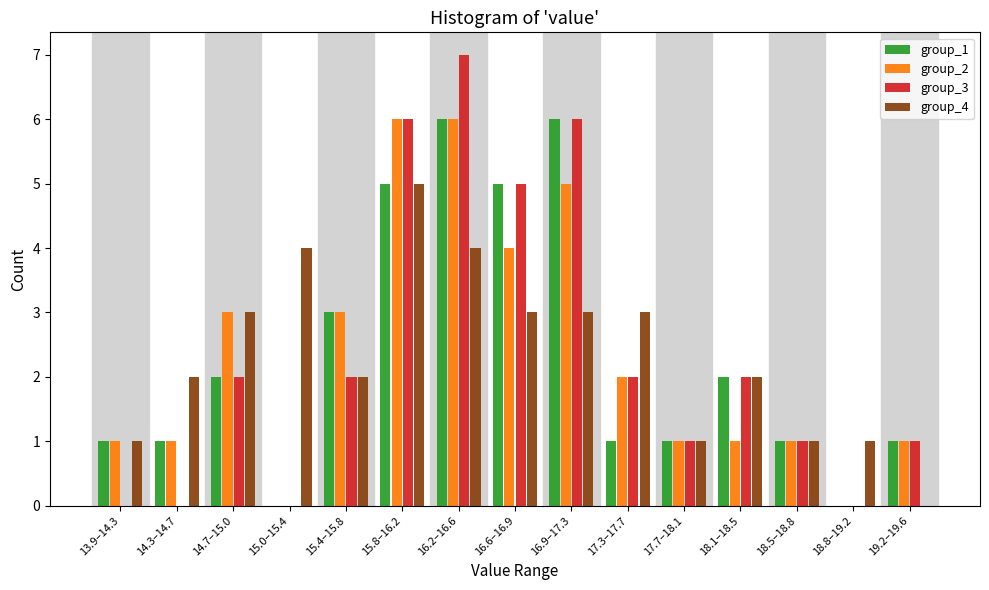

Between 15.8–16.2 and 18.1–18.5, which series saw the biggest shift?

group_2